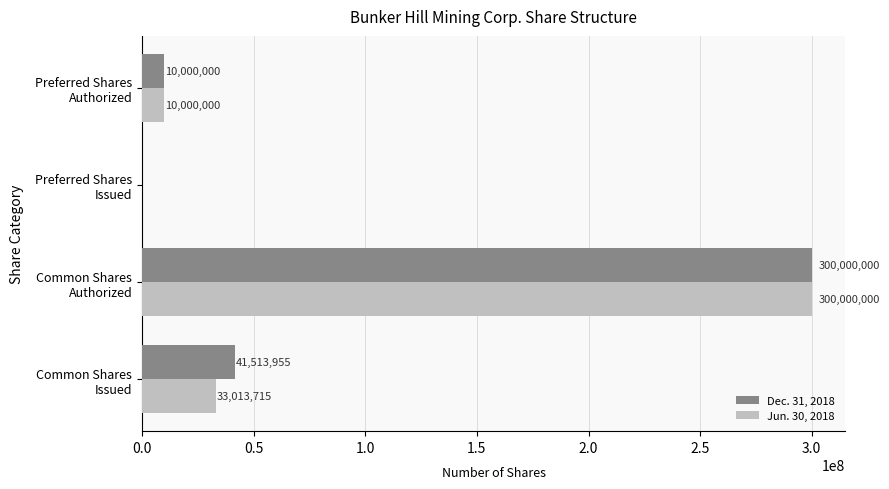

What is the sum of all Dec. 31, 2018 values?

351513955